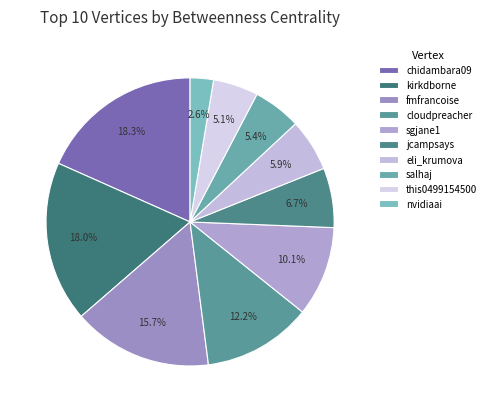

Is there any slice that represents more than half of the pie?

No